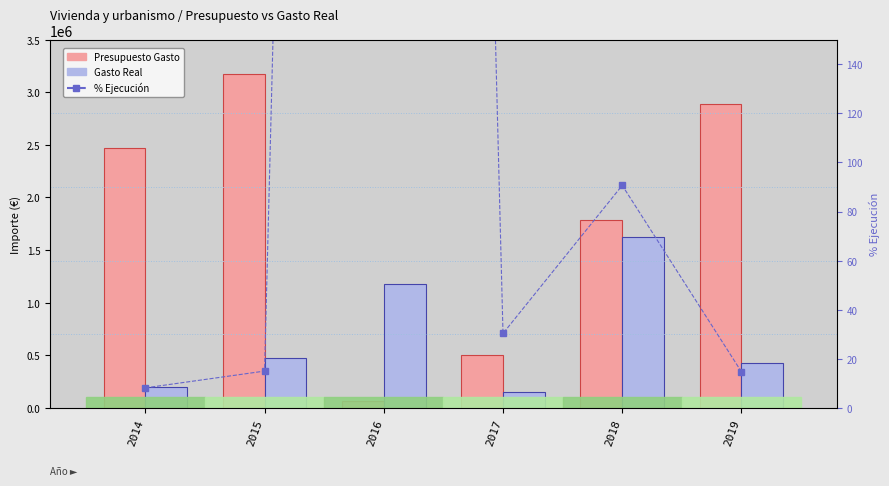

What is the sum of the Presupuesto Gasto values at 2018 and 2019?

4675828.3